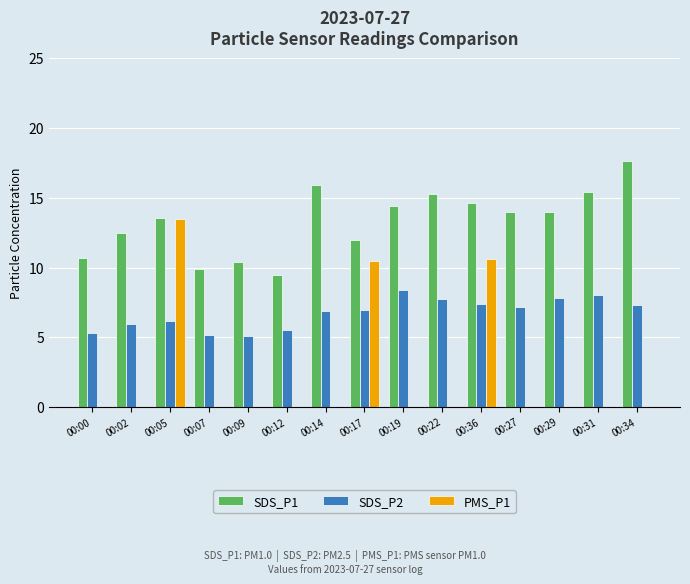

Which series has the largest total across all categories?

SDS_P1